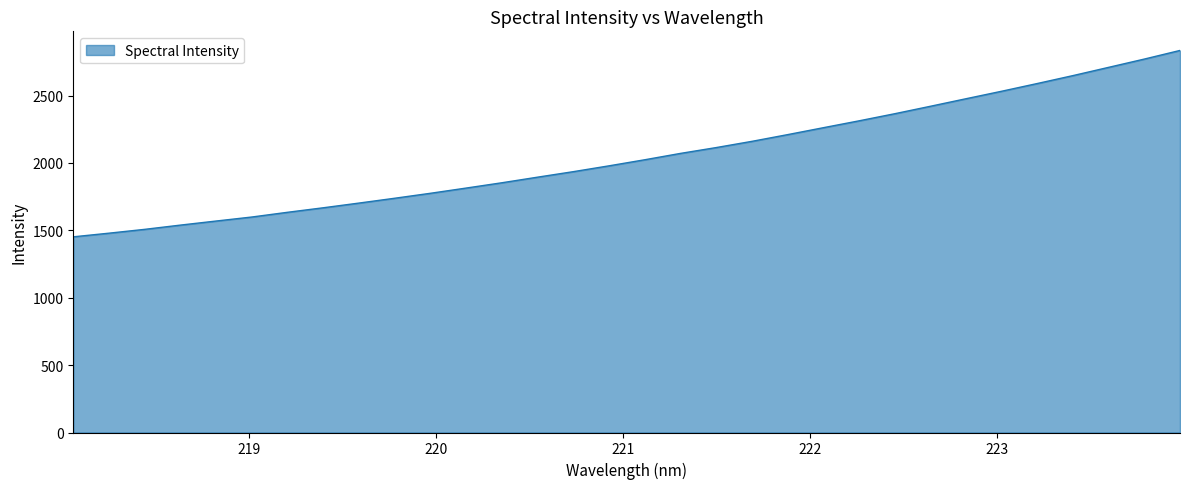

What is the smallest value displayed?

1451.7